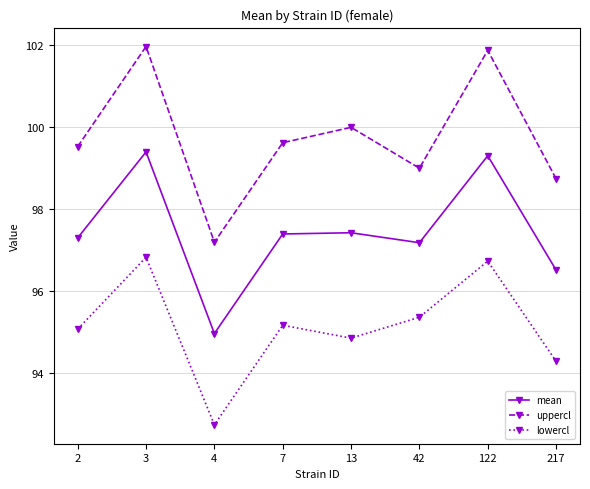

How many lines are shown in the chart?

3